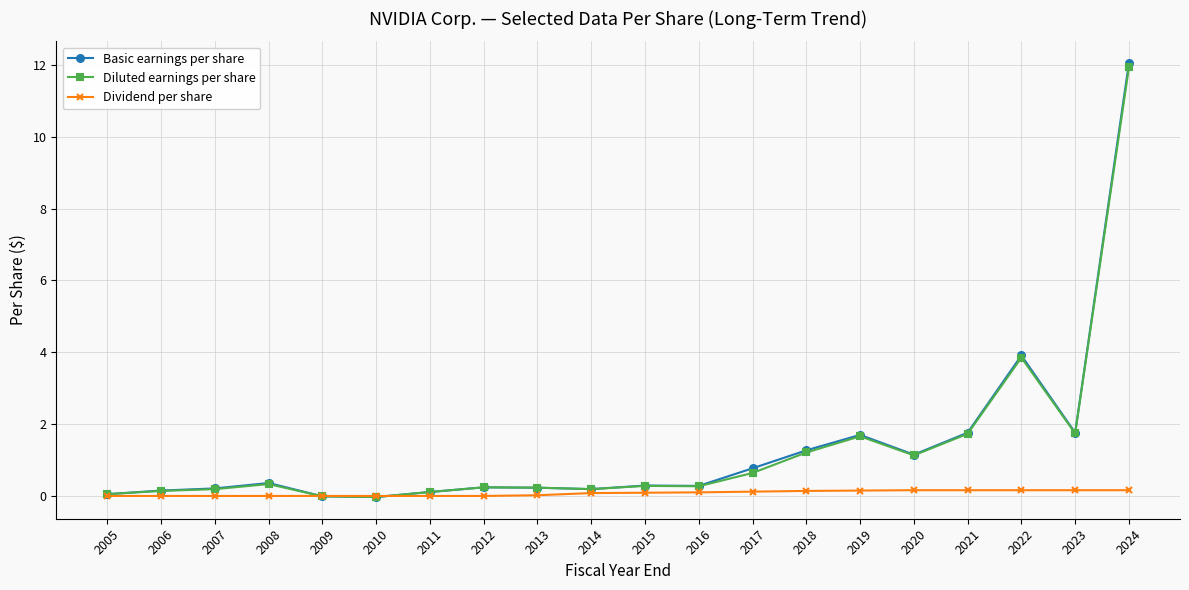

What is the value of the Basic earnings per share point at the 9th from the left?

0.2